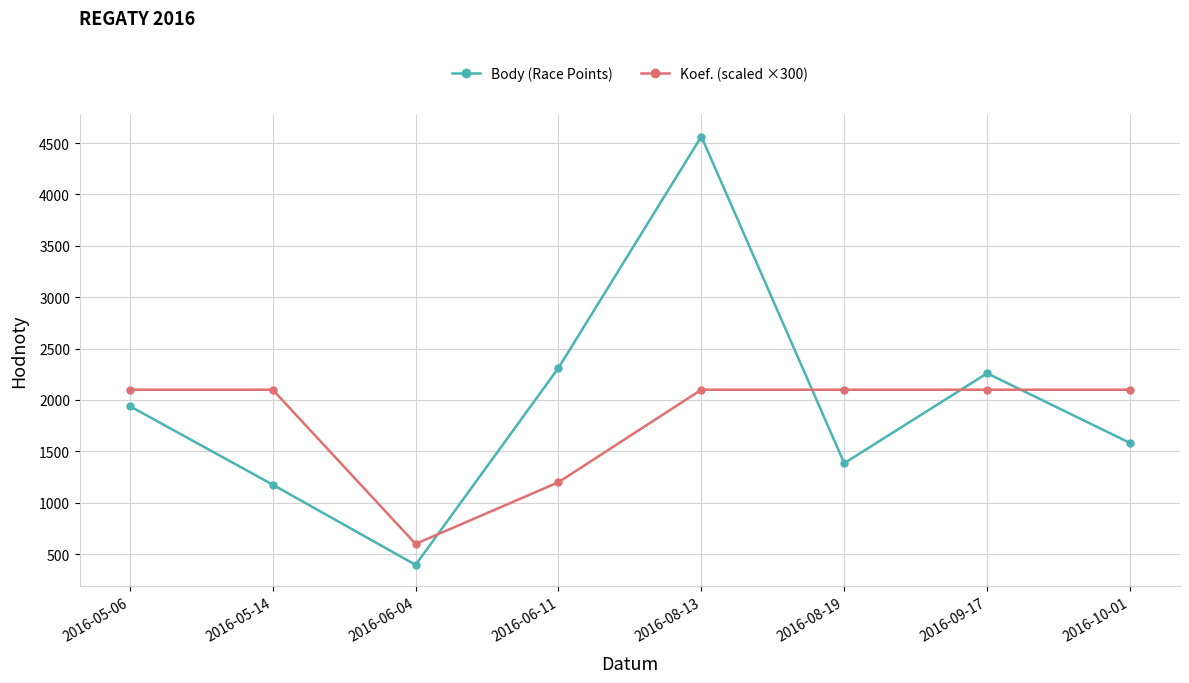

List the series in order of their peak value, lowest first.

Koef. (scaled ×300), Body (Race Points)